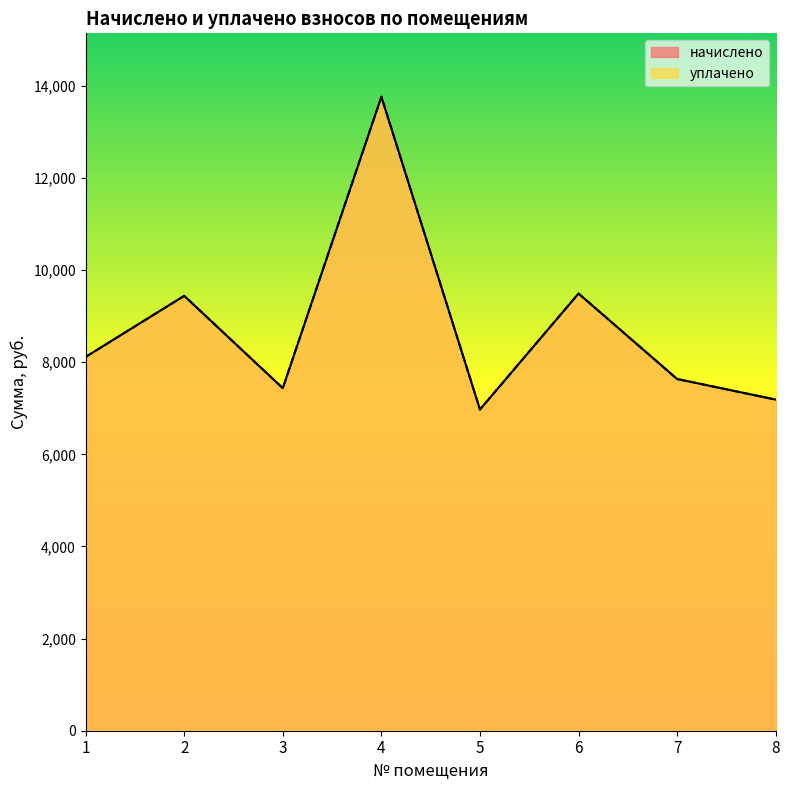

Is the value of начислено at 6 greater than the value of уплачено at 1?

Yes